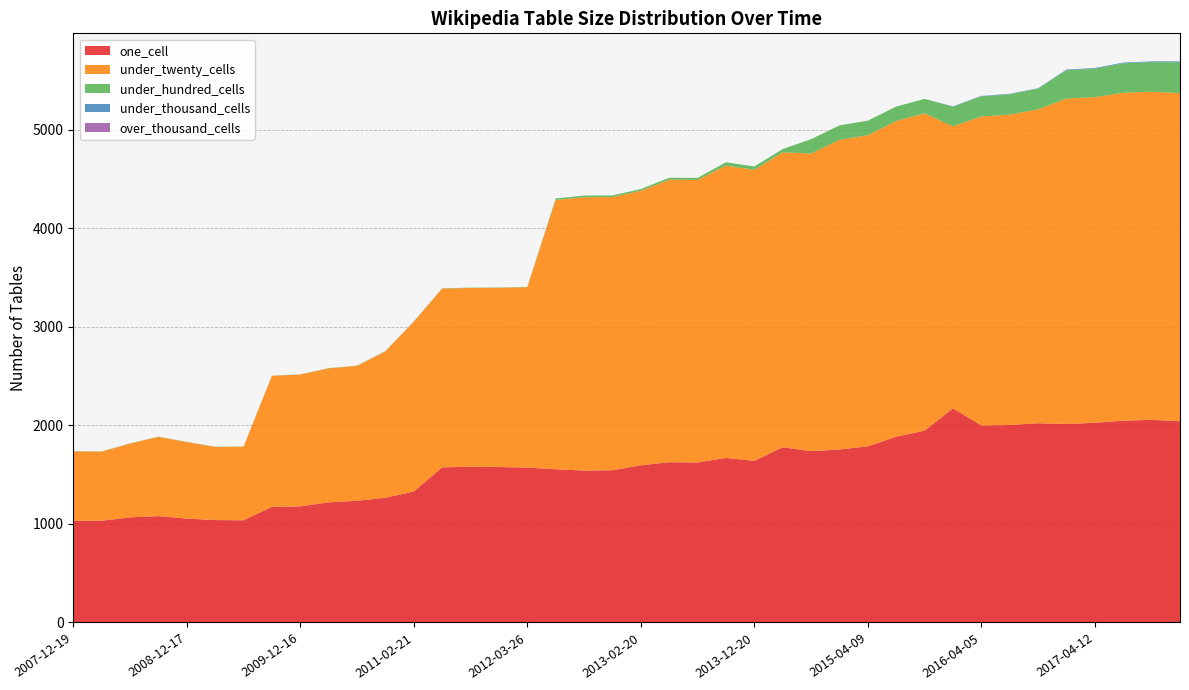

Reading left to right, list all the values displayed in this chart.

one_cell: 1033	1032	1066	1079	1054	1039	1037	1173	1178	1219	1234	1266	1328	1574	1579	1577	1571	1554	1541	1544	1594	1626	1623	1669	1640	1777	1738	1755	1787	1884	1946	2172	1998	2003	2021	2013	2026	2047	2056	2041
under_twenty_cells: 703	701	749	804	776	742	746	1329	1337	1359	1369	1484	1723	1813	1814	1818	1830	2732	2772	2771	2785	2865	2866	2965	2951	2992	3018	3140	3155	3202	3218	2860	3134	3148	3184	3301	3302	3326	3328	3328
under_hundred_cells: 2	2	2	2	2	2	2	2	2	2	2	3	3	3	3	3	3	15	17	17	17	20	20	34	34	33	146	147	148	147	147	199	205	207	210	287	289	299	300	313
under_thousand_cells: 0	0	0	0	0	0	0	0	0	0	0	0	0	0	0	0	0	0	0	0	0	0	0	0	0	0	0	0	0	0	0	4	4	4	4	7	7	7	7	9
over_thousand_cells: 0	0	0	0	0	0	0	0	0	0	0	0	0	0	0	0	0	0	0	0	0	0	0	0	0	0	0	0	0	0	0	0	0	0	0	0	0	0	0	0